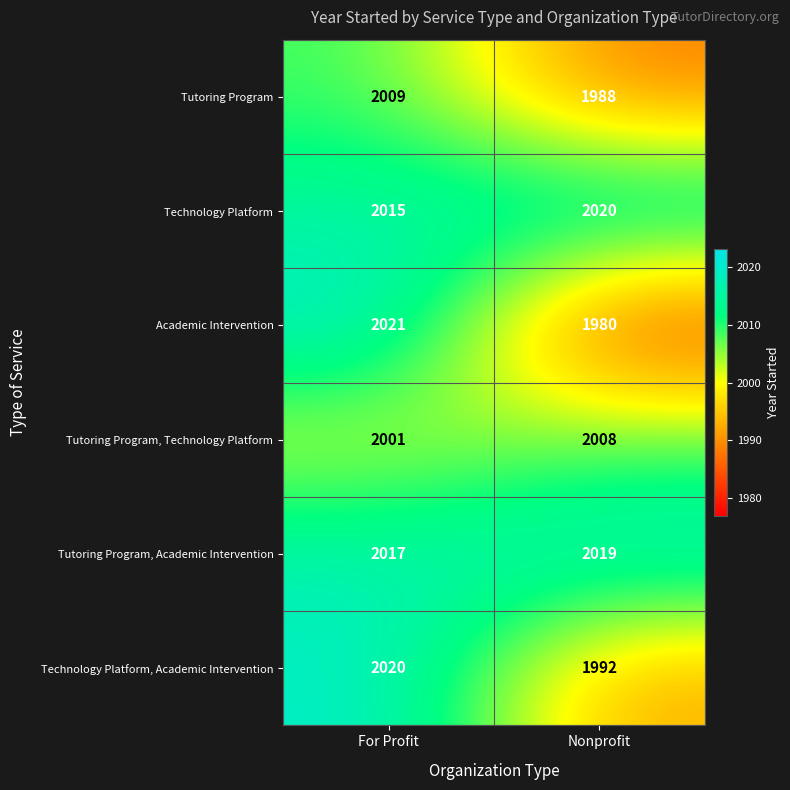

What is the approximate value of Tutoring Program, Academic Intervention at Nonprofit?

2019